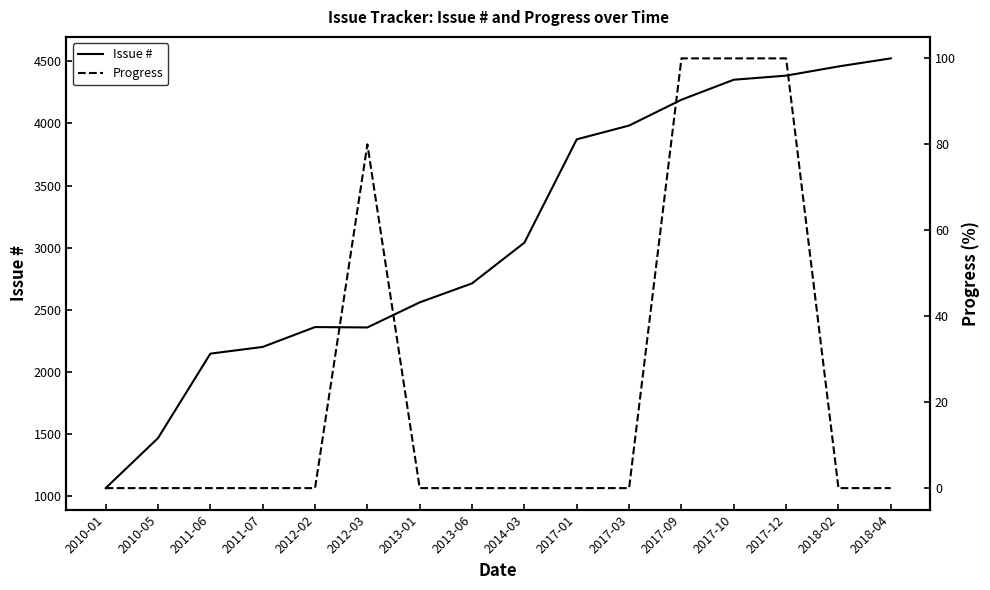

How many lines are shown in the chart?

2